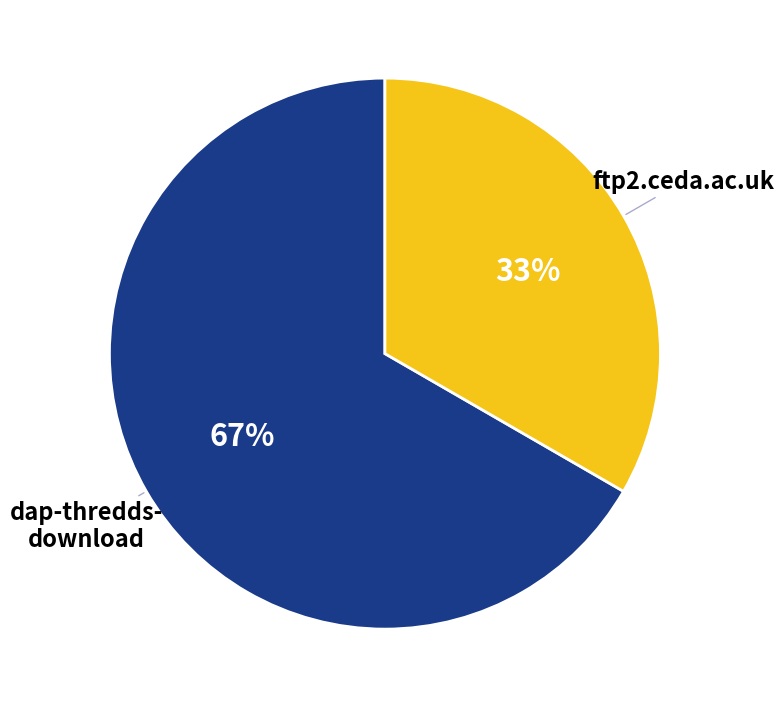

Is the sum of ftp2.ceda.ac.uk and dap-thredds- download greater than half?

Yes